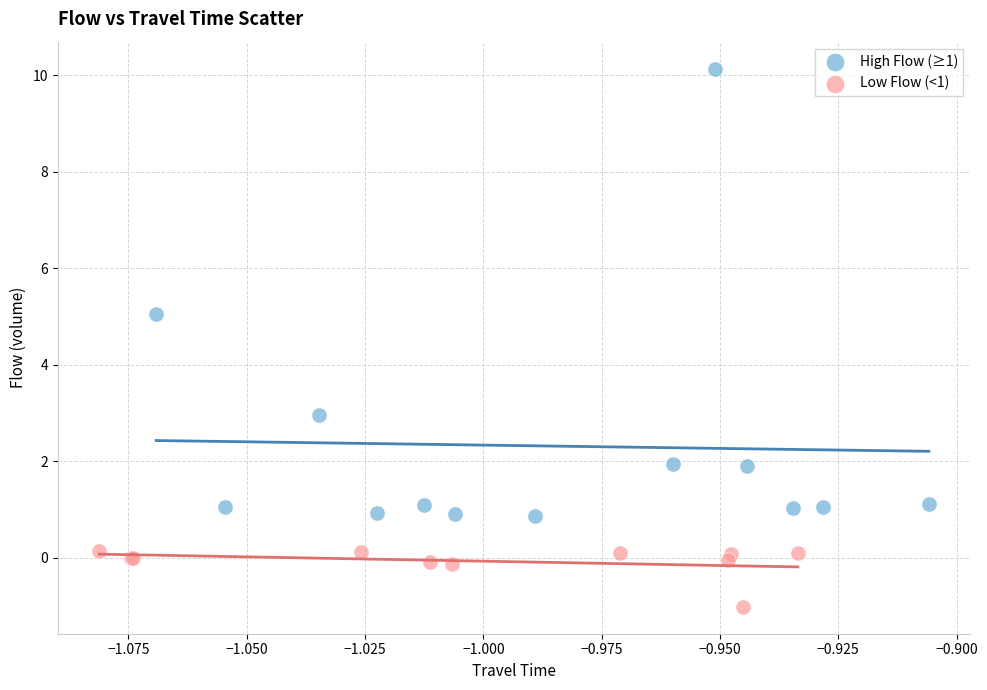

Which series has the widest spread of Y values?

High Flow (≥1)